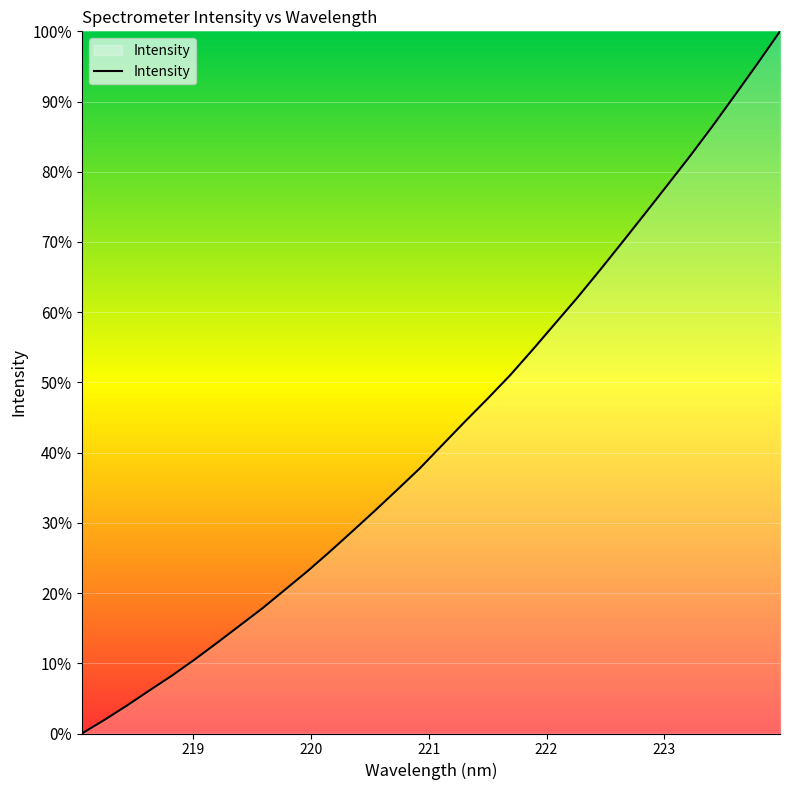

Reading left to right, what are all the values shown in this chart?

0.0	1.9	4.0	6.1	8.3	10.5	12.9	15.4	17.8	20.4	23.1	25.9	28.8	31.7	34.7	37.8	41.1	44.4	47.7	51.0	54.6	58.4	62.1	66.0	70.0	74.0	78.1	82.2	86.5	90.9	95.4	100.0